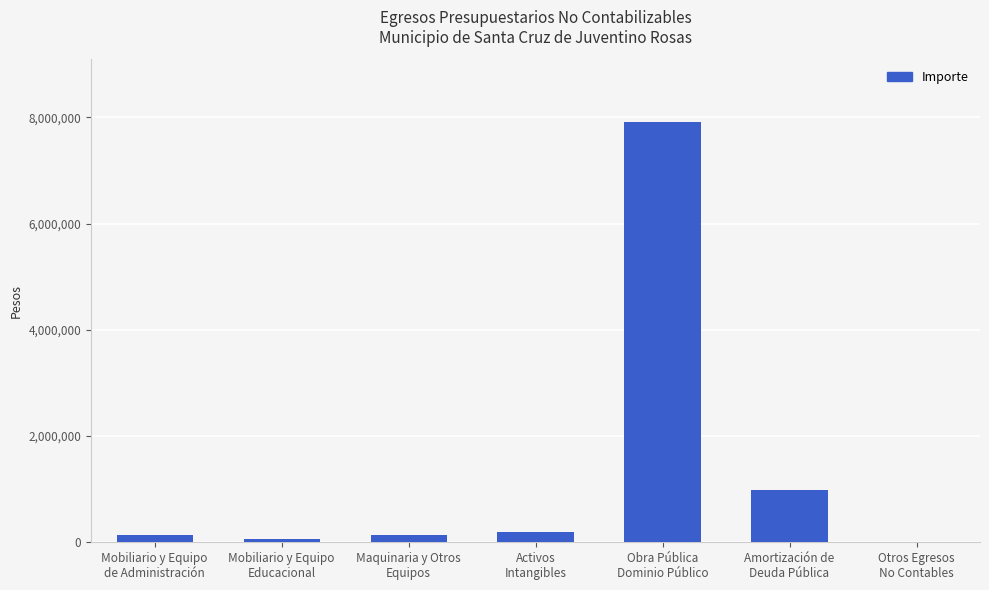

What is the change in value from Mobiliario y Equipo
de Administración to Maquinaria y Otros
Equipos?

+10614.2